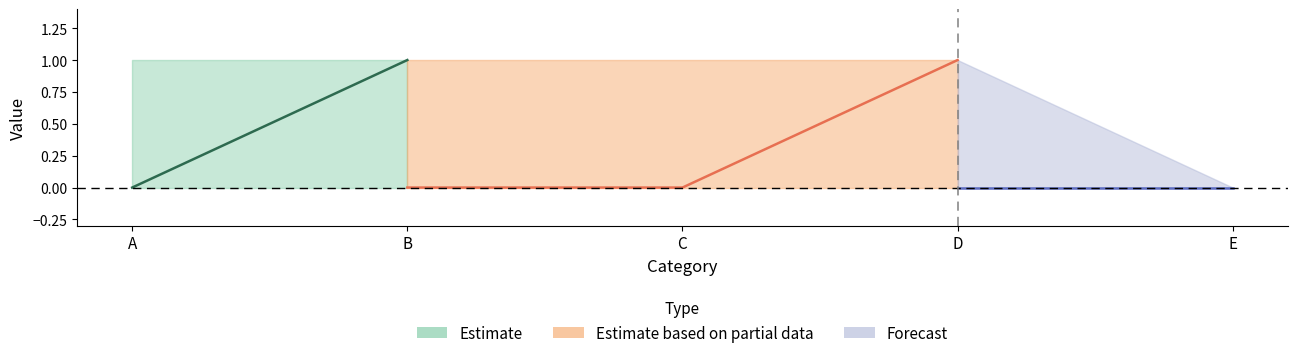

At how many categories does at least one series exceed 0?

4